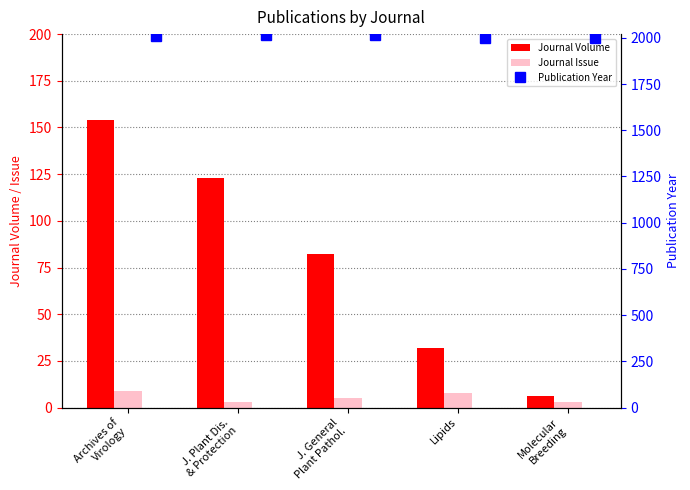

Which series has the widest spread of values?

Journal Volume